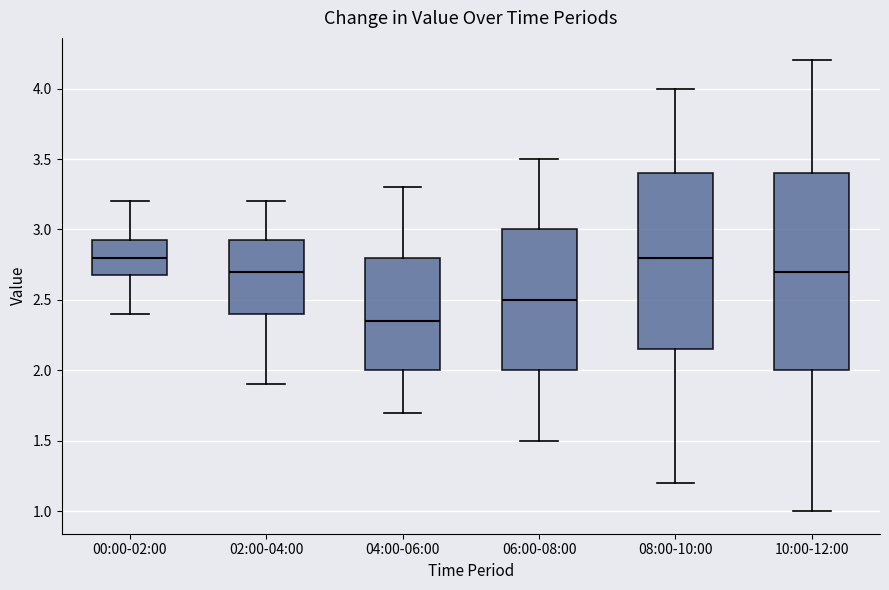

Comparing the boxes themselves (not the whiskers), which one is the tallest?

10:00-12:00